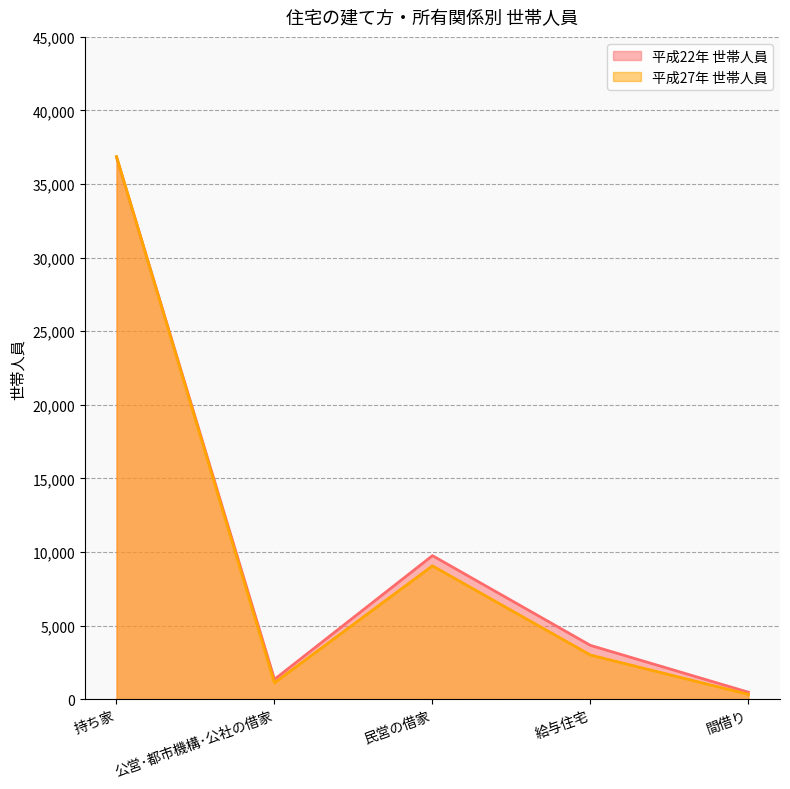

The 平成27年 世帯人員 series shows 9056 at 民営の借家. True or false?

True